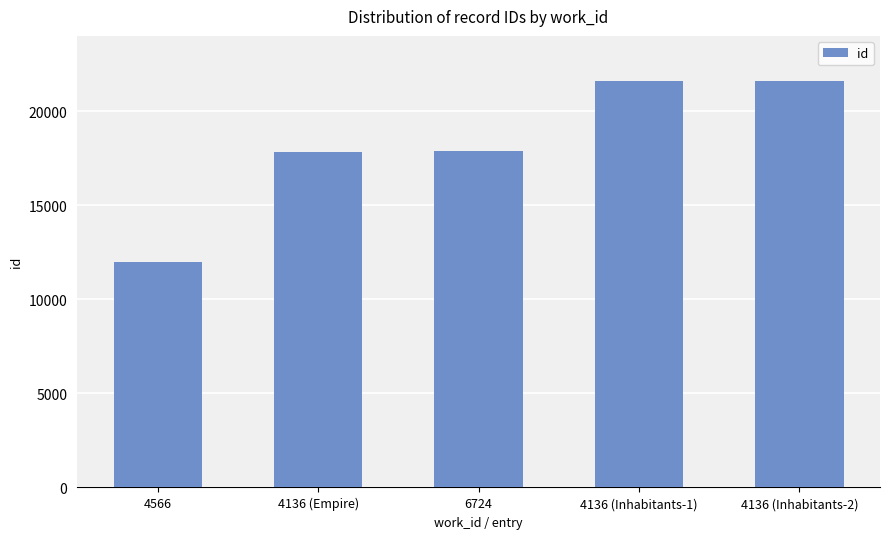

What is the value of the 4th bar from the left?

21609